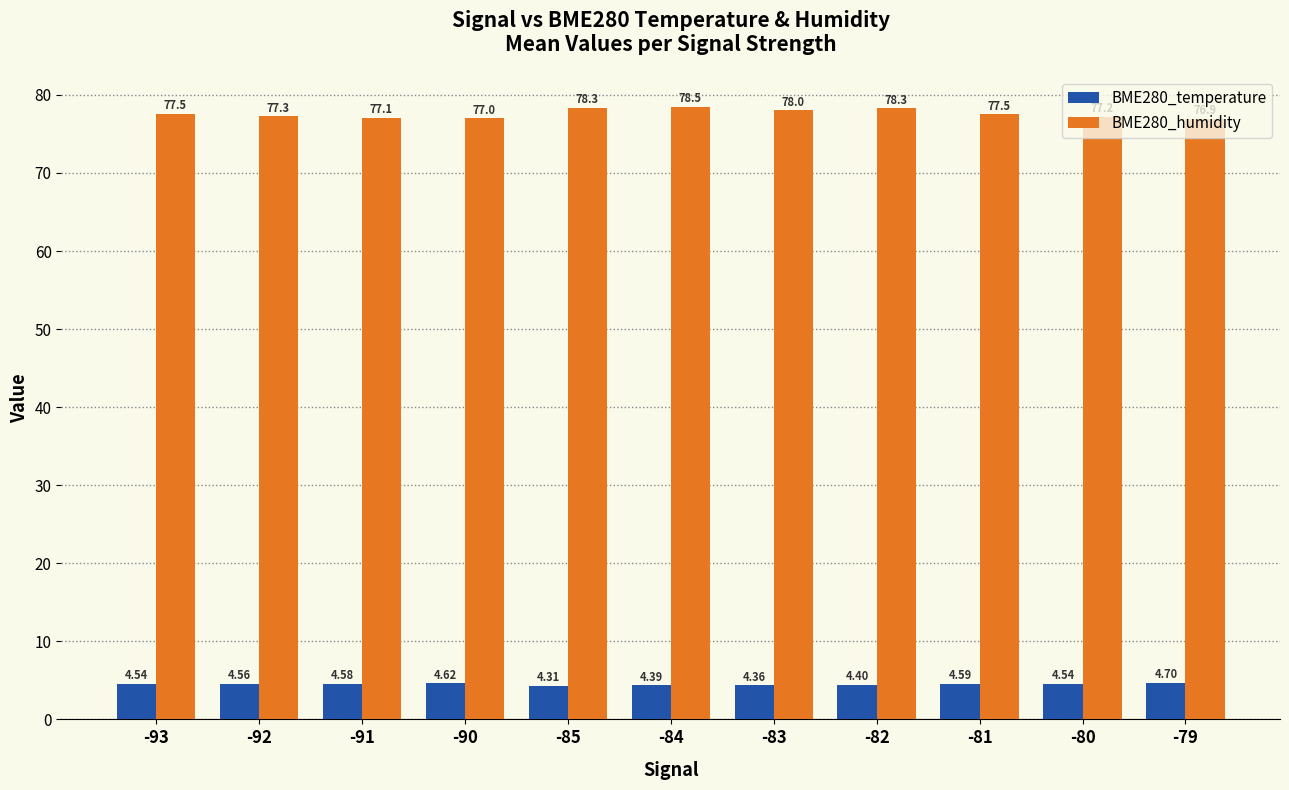

The BME280_humidity series shows 78.5 at -84. True or false?

True